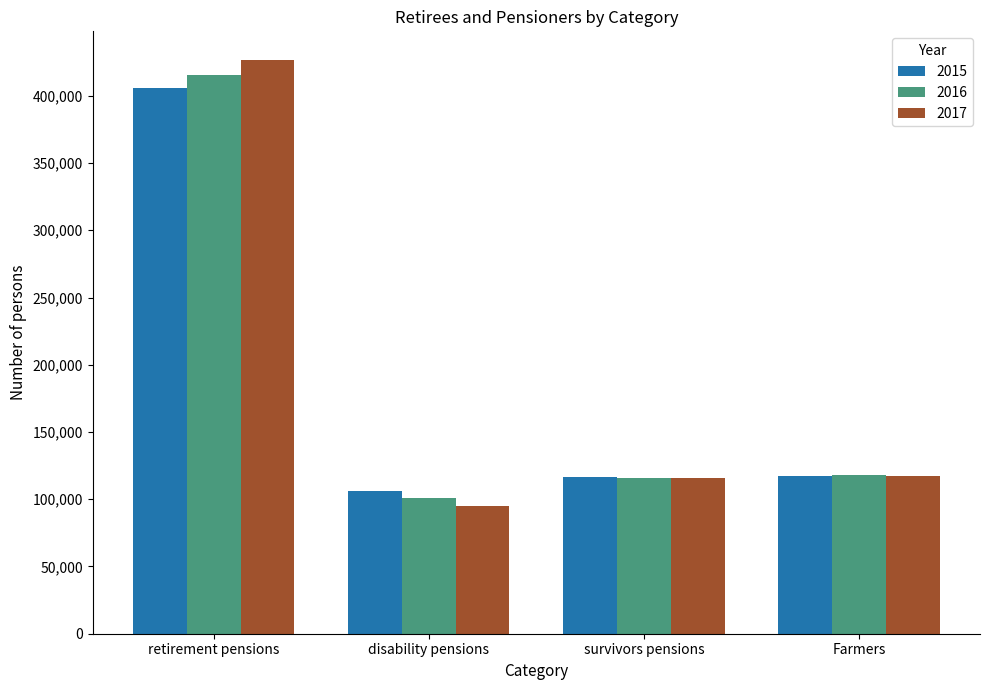

What value does the 2017 series have at retirement pensions?

426588